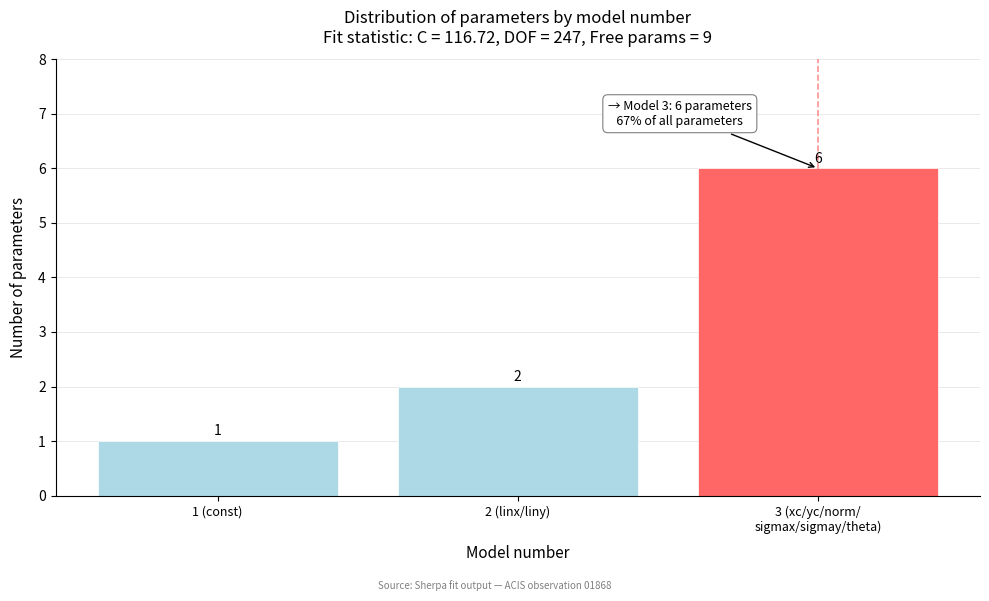

Reading right to left, extract all data points from this chart.

6	2	1